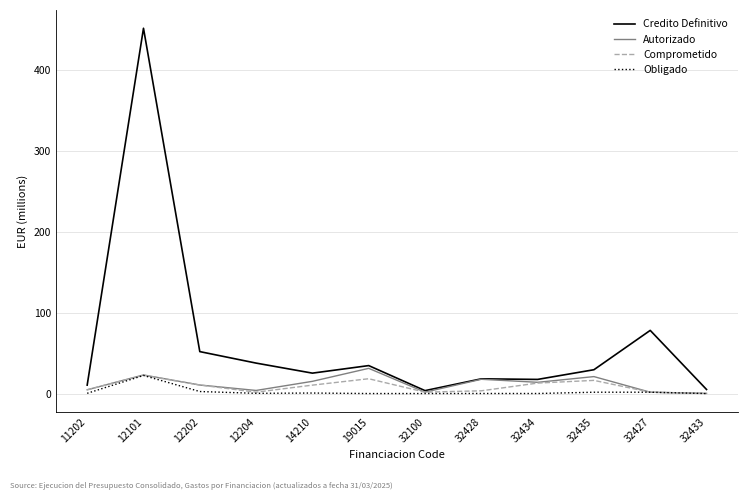

True or false: Autorizado has a value of 55.1 at 19015.

False